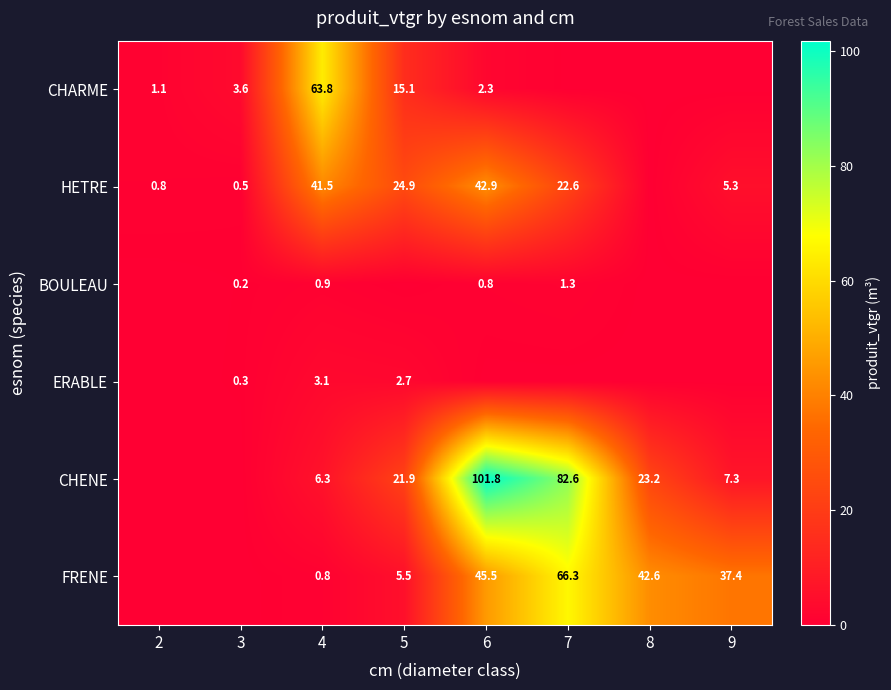

Is the value of CHENE at 4 greater than the value of FRENE at 9?

No